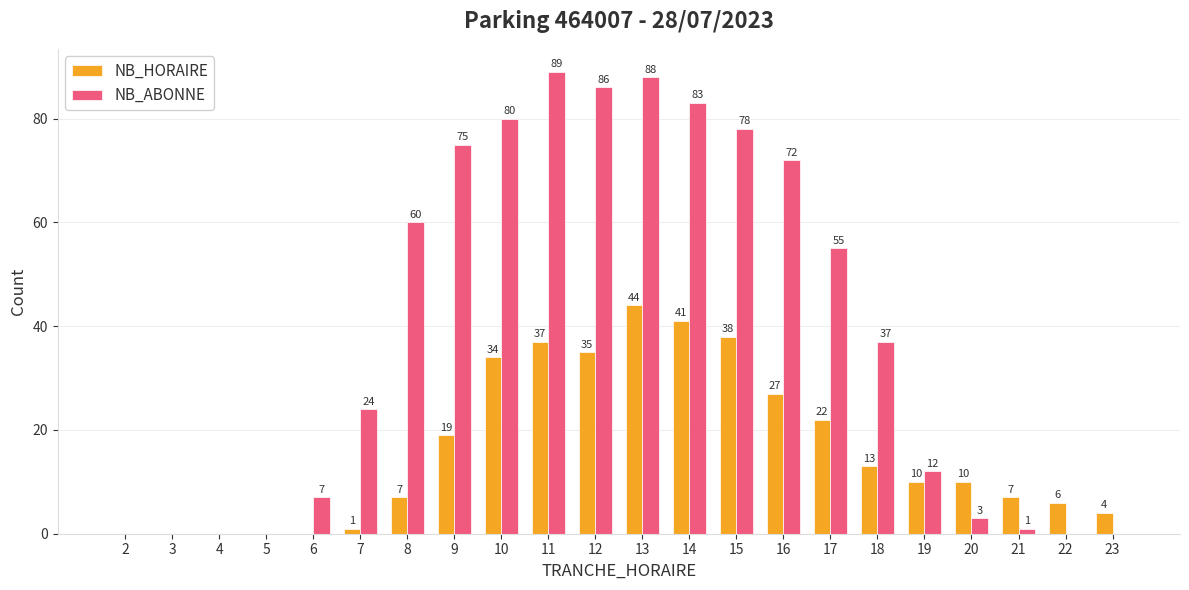

What is the maximum value shown in the chart?

89